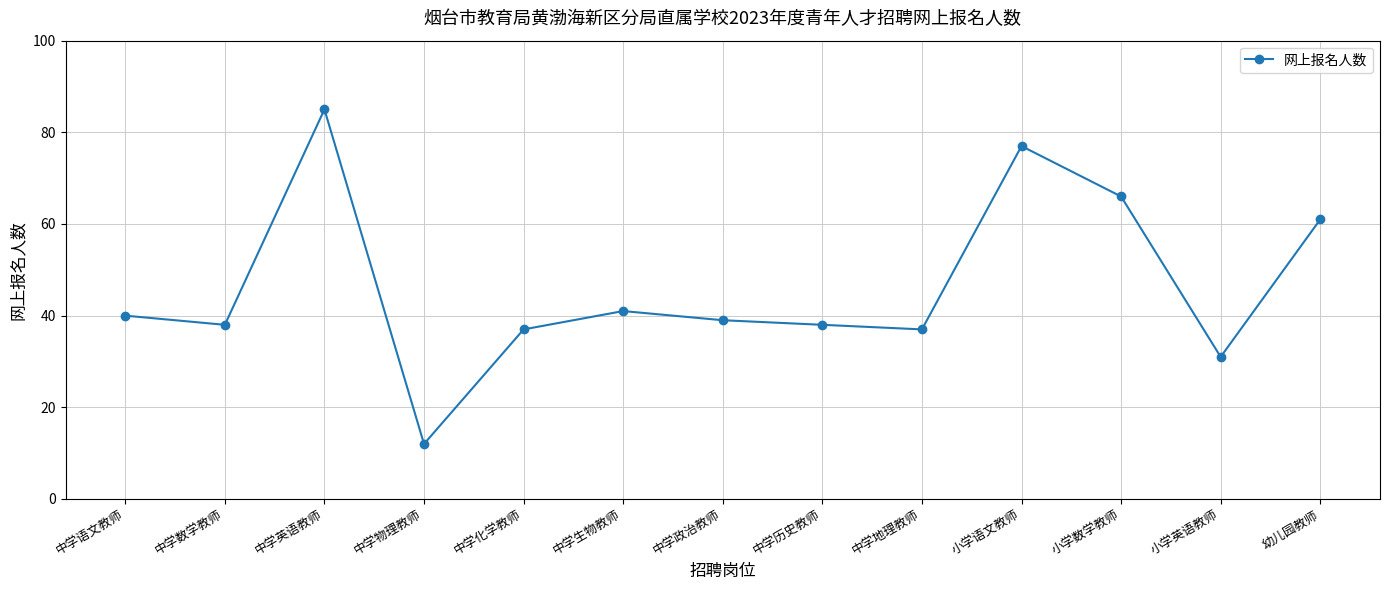

What is the sum of the values at 小学数学教师 and 中学数学教师?

104